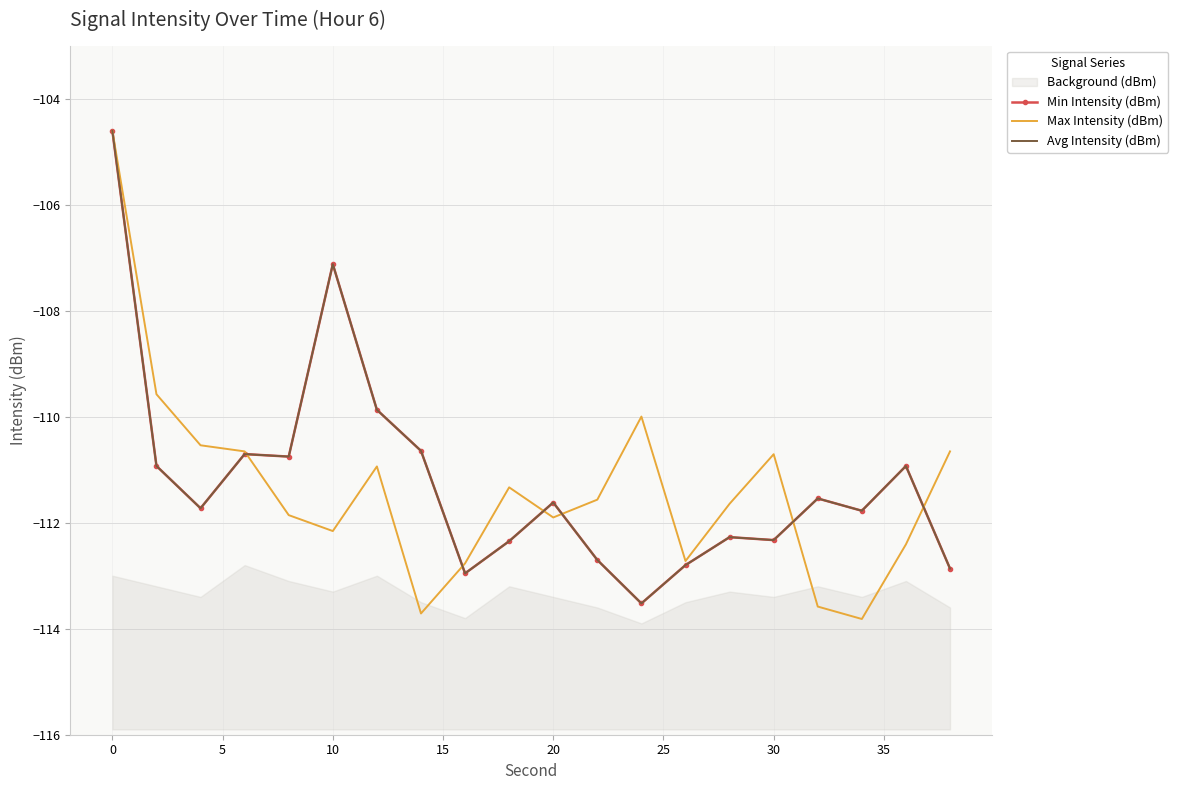

Reading left to right, what are all the values shown in this chart?

Min Intensity (dBm): -104.6	-110.9	-111.7	-110.7	-110.8	-107.1	-109.9	-110.6	-113.0	-112.3	-111.6	-112.7	-113.5	-112.8	-112.3	-112.3	-111.5	-111.8	-110.9	-112.9
Max Intensity (dBm): -104.6	-109.6	-110.5	-110.7	-111.9	-112.2	-110.9	-113.7	-112.8	-111.3	-111.9	-111.6	-110.0	-112.7	-111.6	-110.7	-113.6	-113.8	-112.4	-110.7
Avg Intensity (dBm): -104.6	-110.9	-111.7	-110.7	-110.8	-107.1	-109.9	-110.6	-113.0	-112.3	-111.6	-112.7	-113.5	-112.8	-112.3	-112.3	-111.5	-111.8	-110.9	-112.9